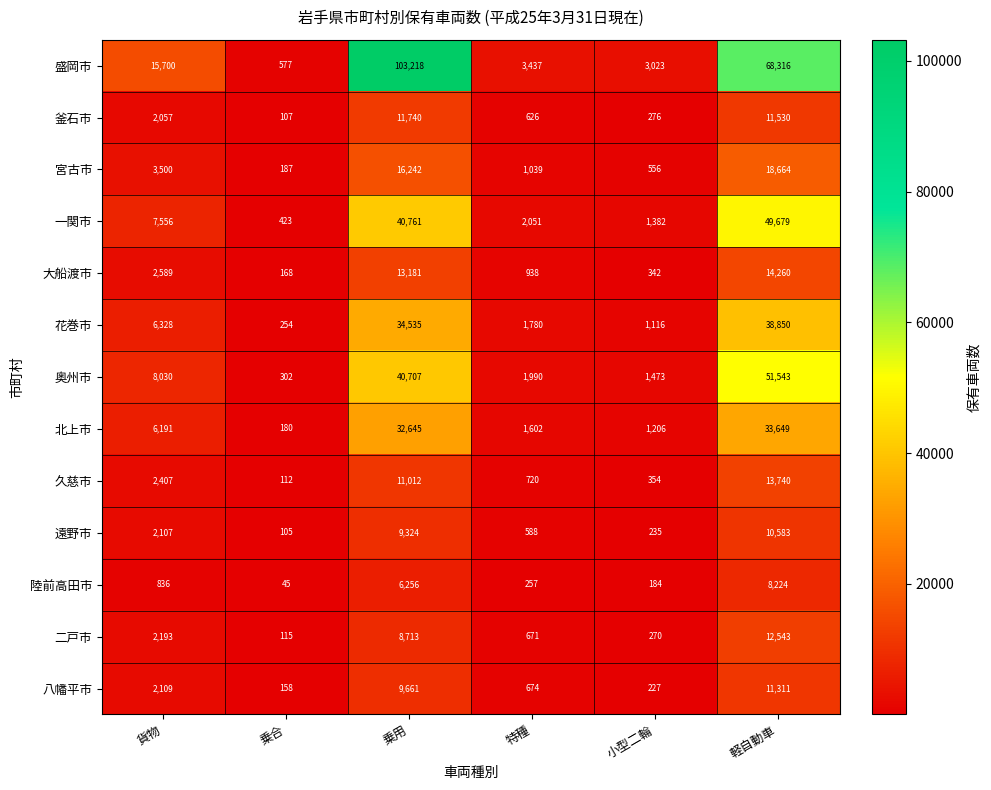

Rank the series by their maximum value, from lowest to highest.

陸前高田市, 遠野市, 八幡平市, 釜石市, 二戸市, 久慈市, 大船渡市, 宮古市, 北上市, 花巻市, 一関市, 奥州市, 盛岡市